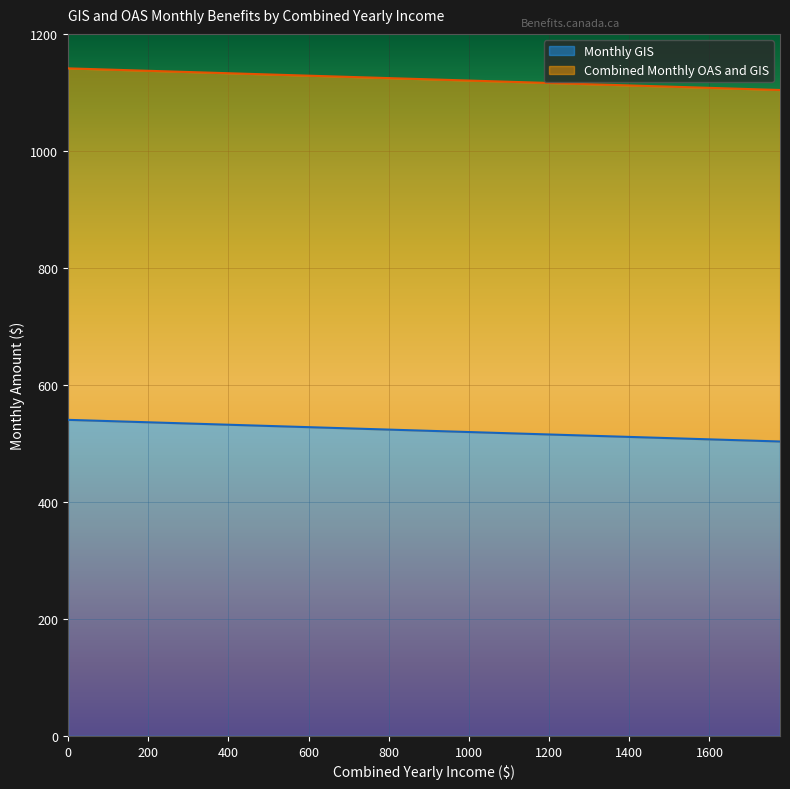

What is the difference between the maximum and minimum values in the Monthly GIS series?

37.0